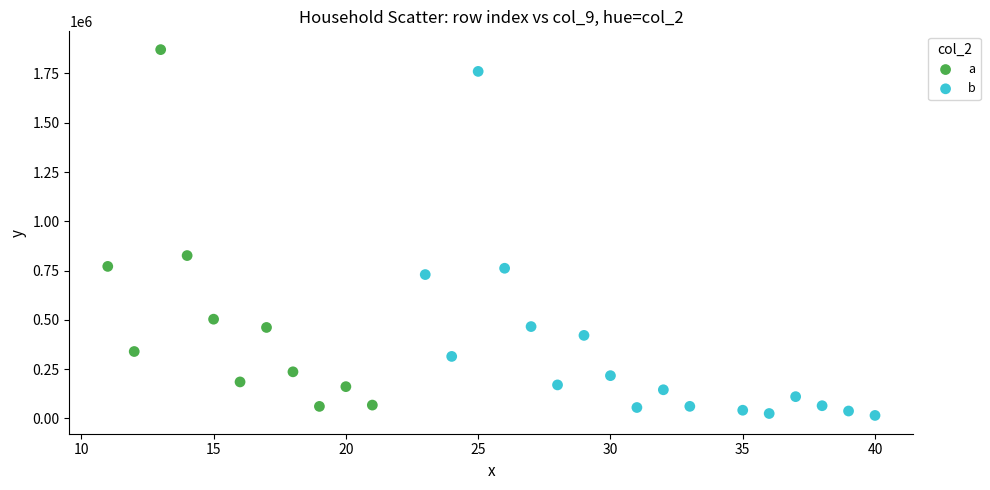

Which series contains the highest Y value?

a